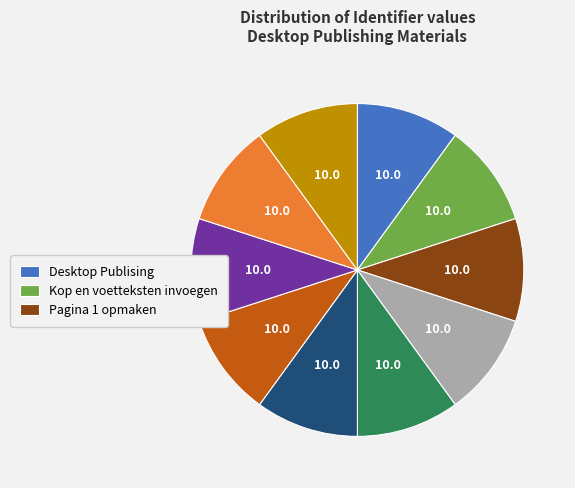

How many segments does this pie chart have?

10